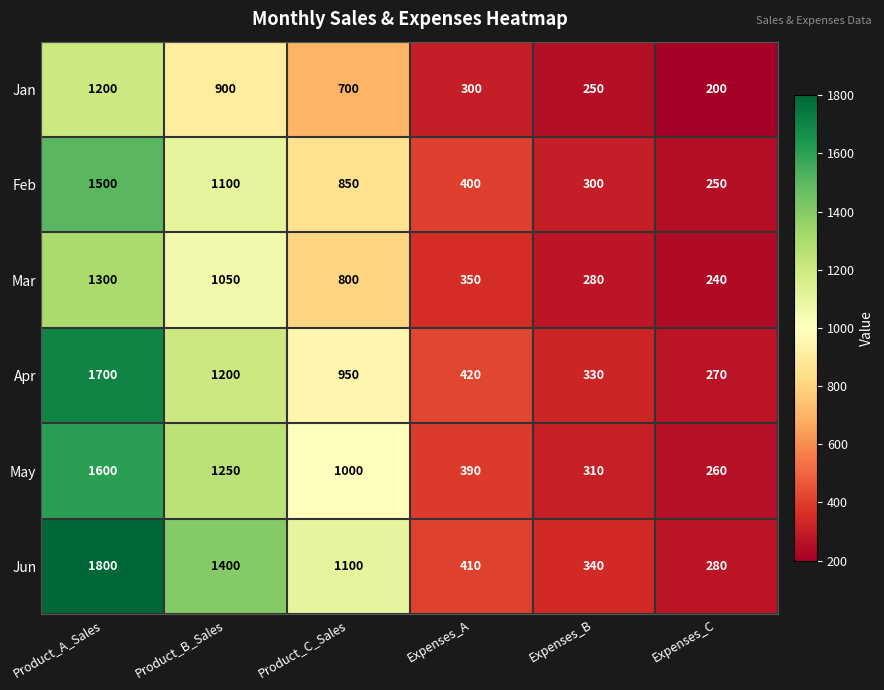

What is the smallest value displayed?

200